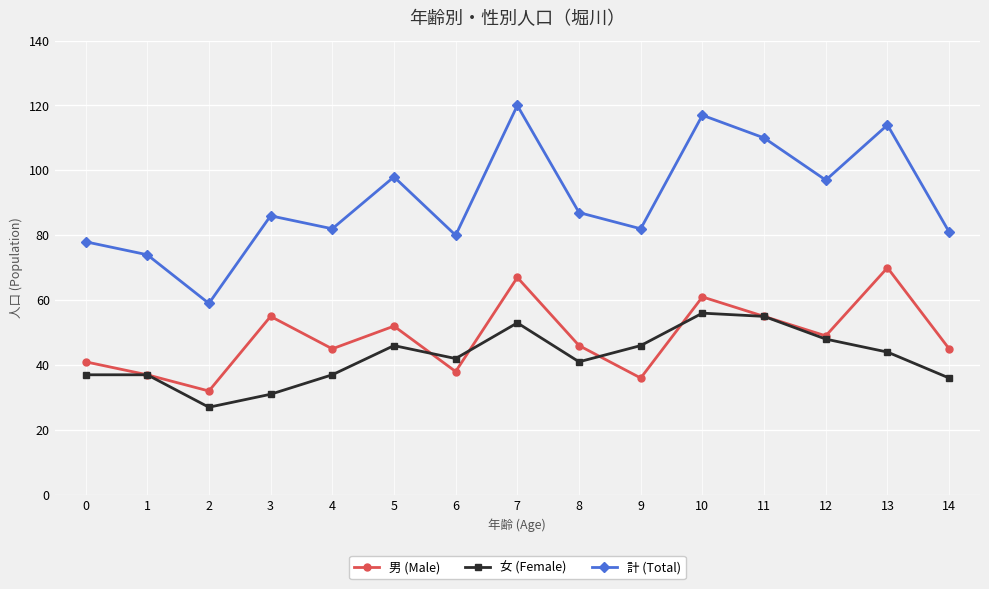

What is the approximate value of 女 (Female) at 1, to the nearest 5?

35